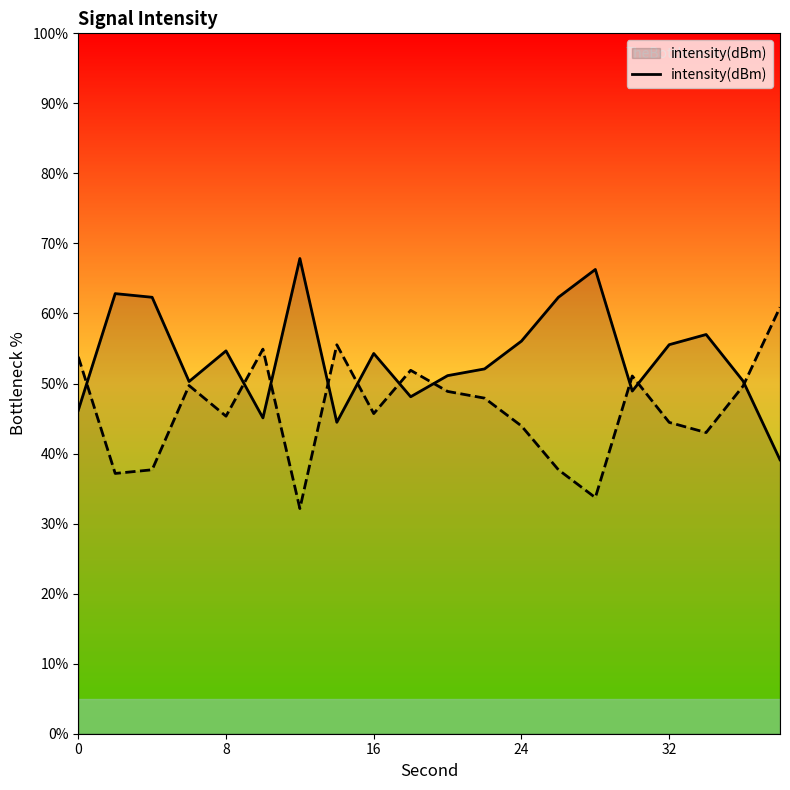

True or false: intensity(dBm) has a value of 55.5 at 32.

True